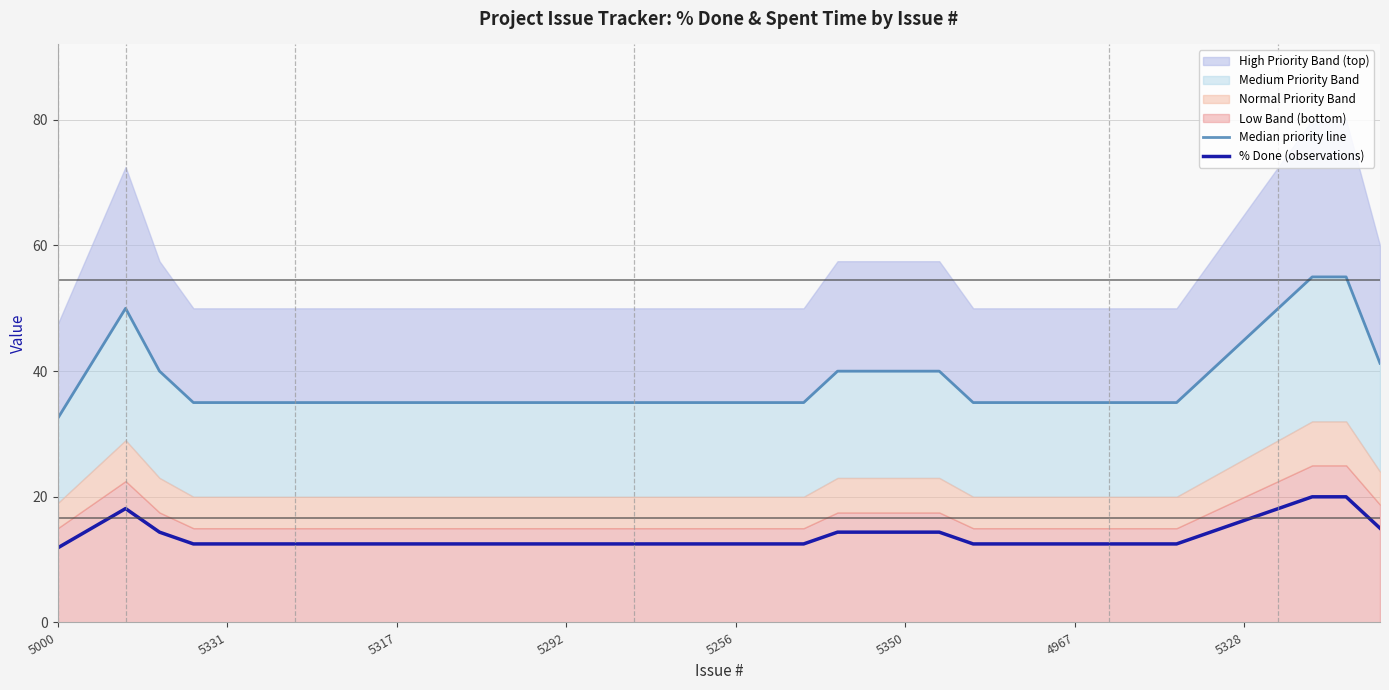

True or false: Median priority line and % Done (observations) cross at least once.

False